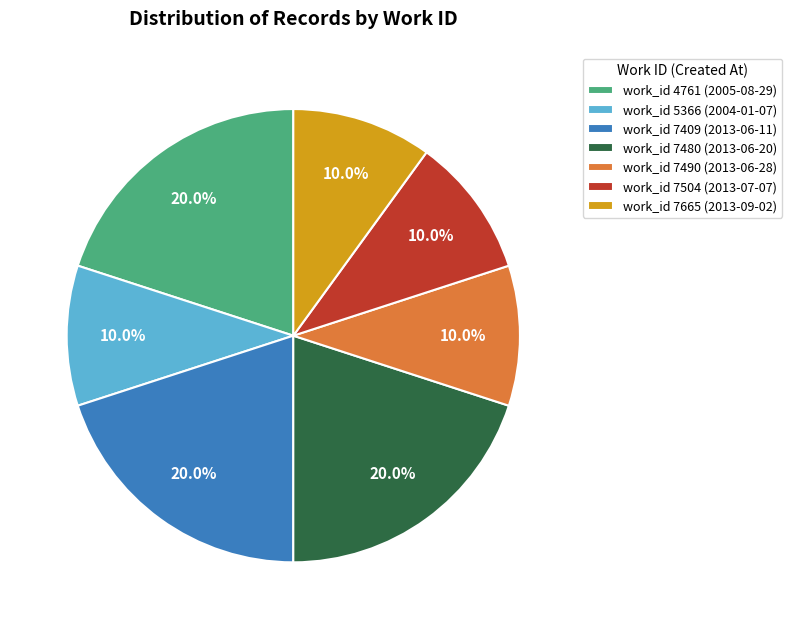

Combined, do work_id 7504 (2013-07-07) and work_id 7665 (2013-09-02) account for over 50%?

No